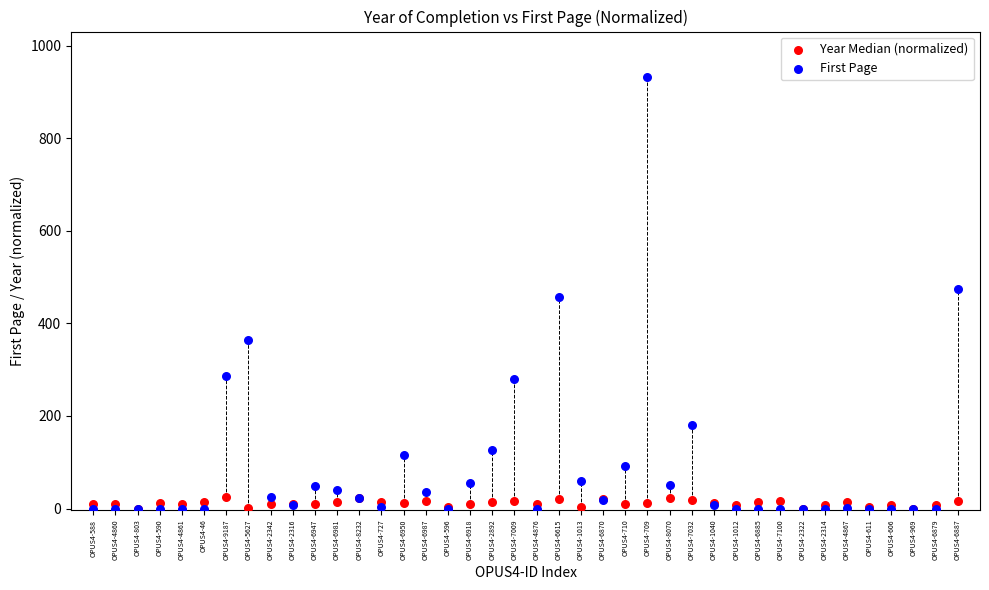

Which series has the largest Y range (max minus min)?

First Page